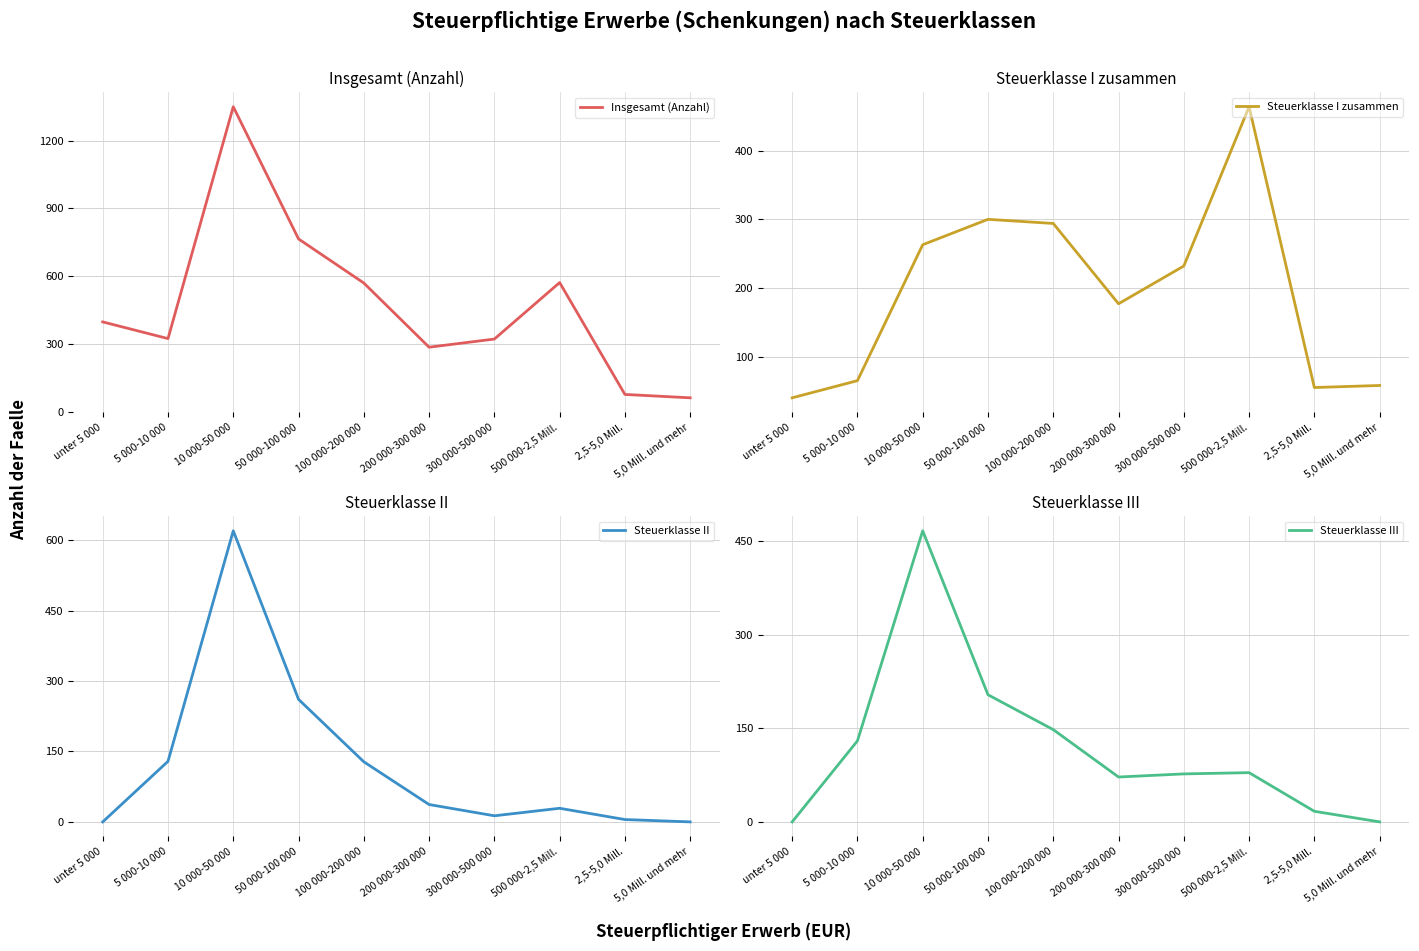

What is the value of the Steuerklasse I zusammen point at the 7th from the left?

232